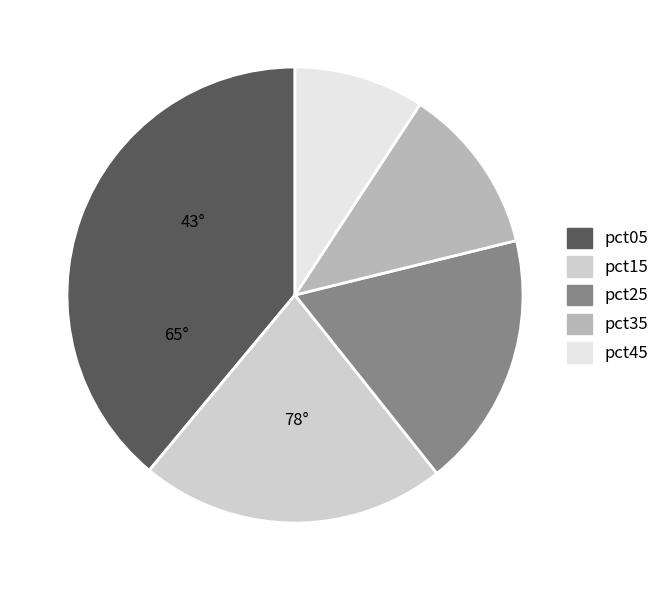

Does any single category account for the majority?

No